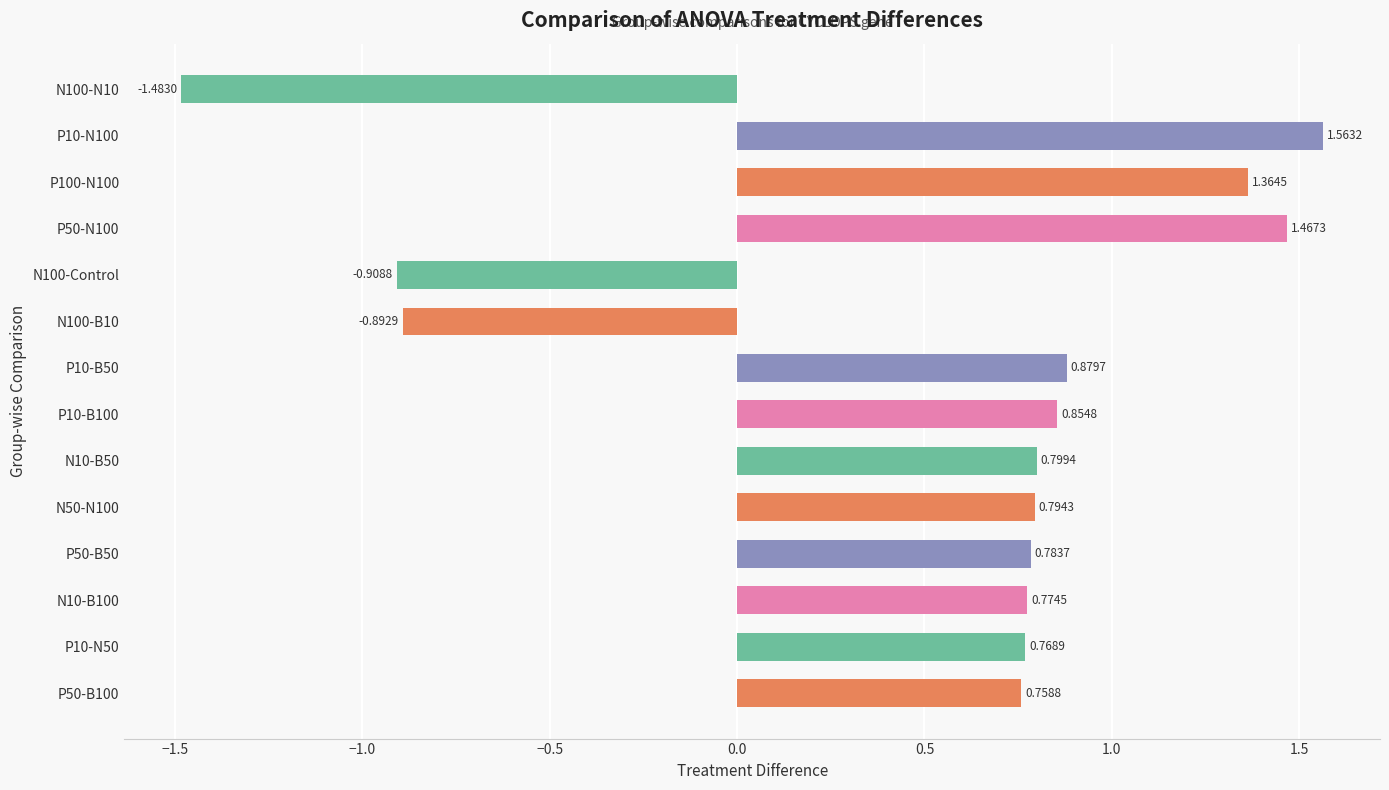

At which label is the value closest to 0?

P50-B100